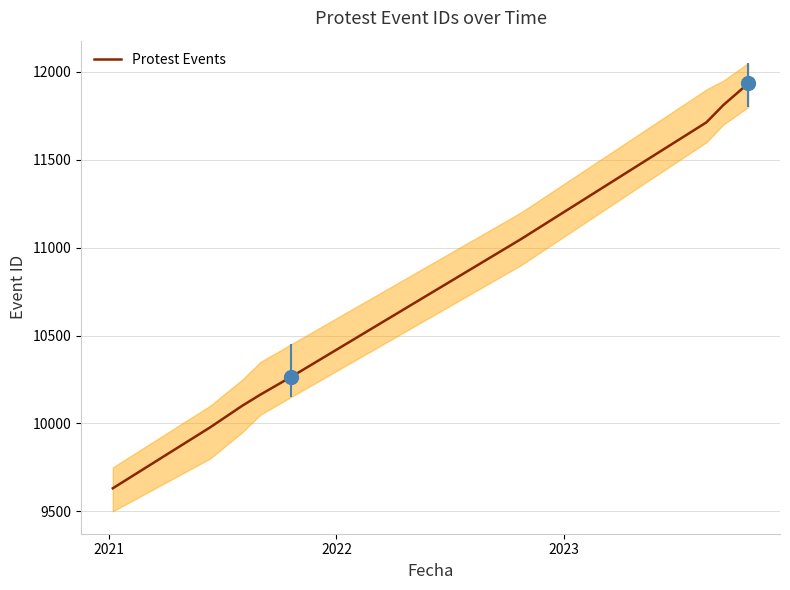

What is the average value?

10738